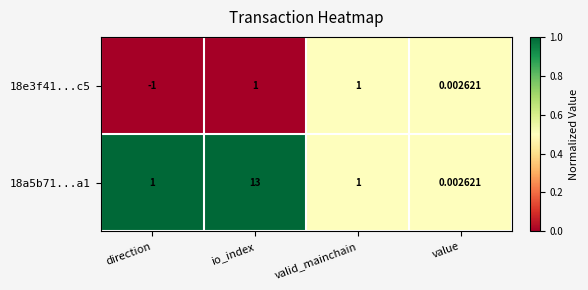

At which category does the chart reach its minimum across all series?

direction